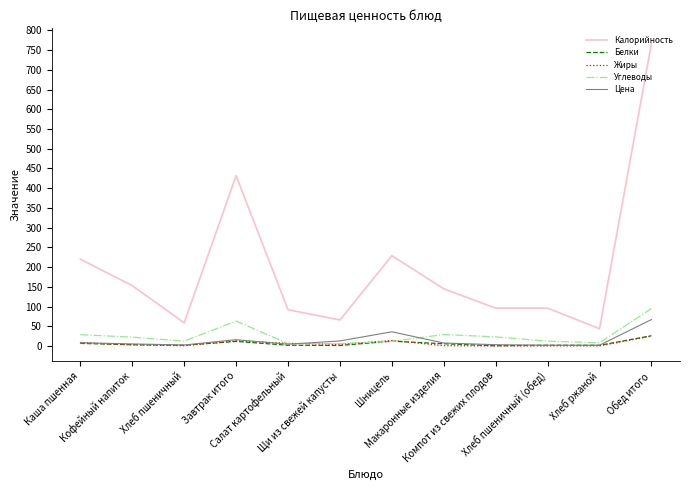

Which series has the largest total across all categories?

Калорийность